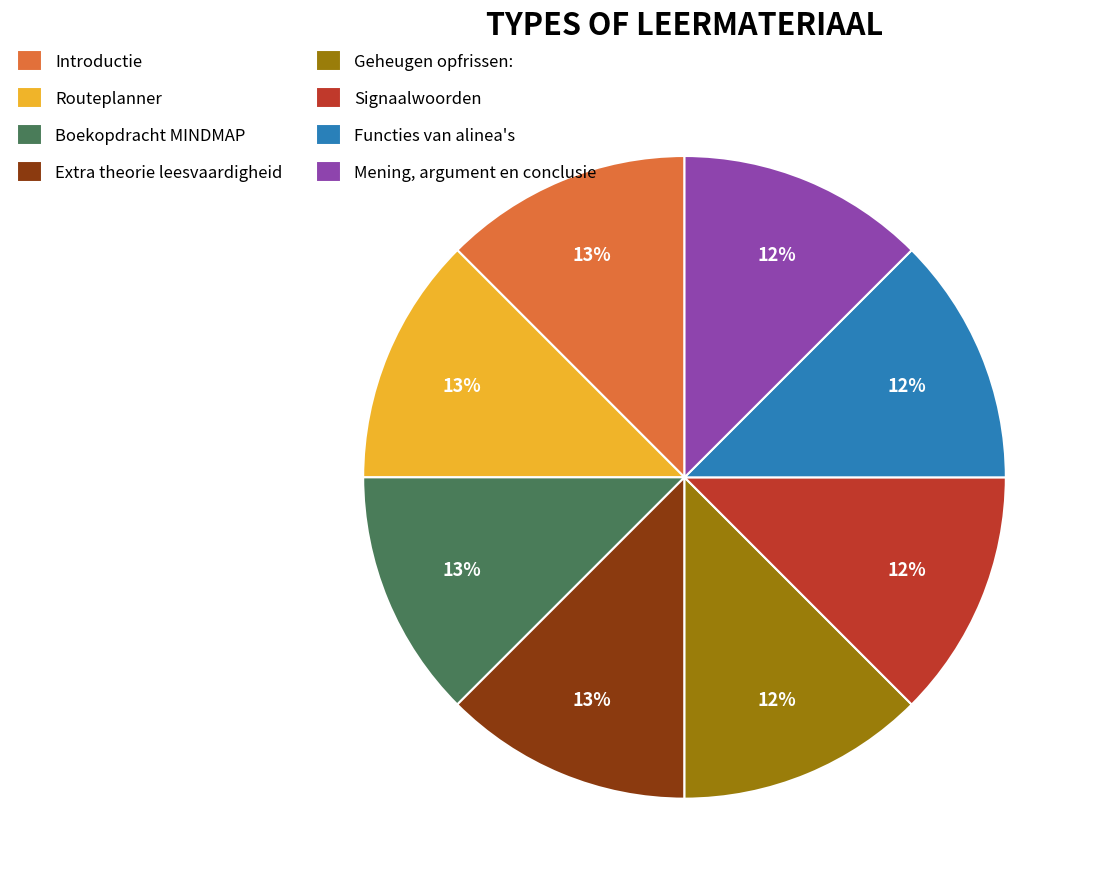

Is the sum of Mening, argument en conclusie and Functies van alinea's greater than half?

No